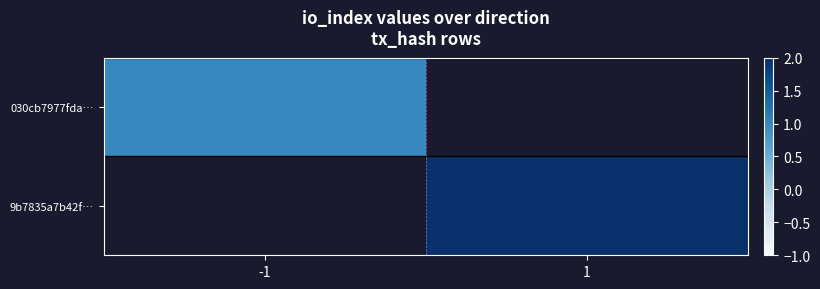

What is the minimum value shown in the chart?

1.0